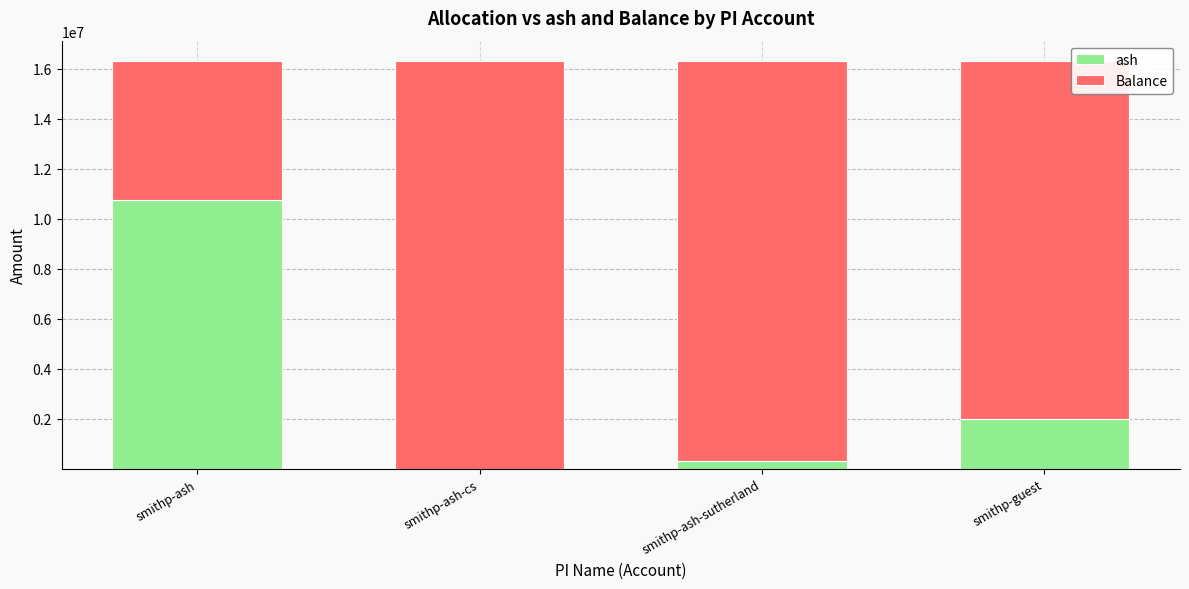

What is the sum of all ash values?

13058913.2